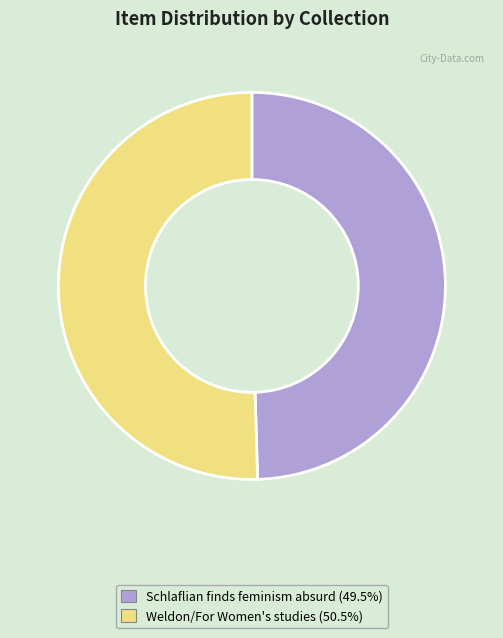

Does any single category account for the majority?

Yes